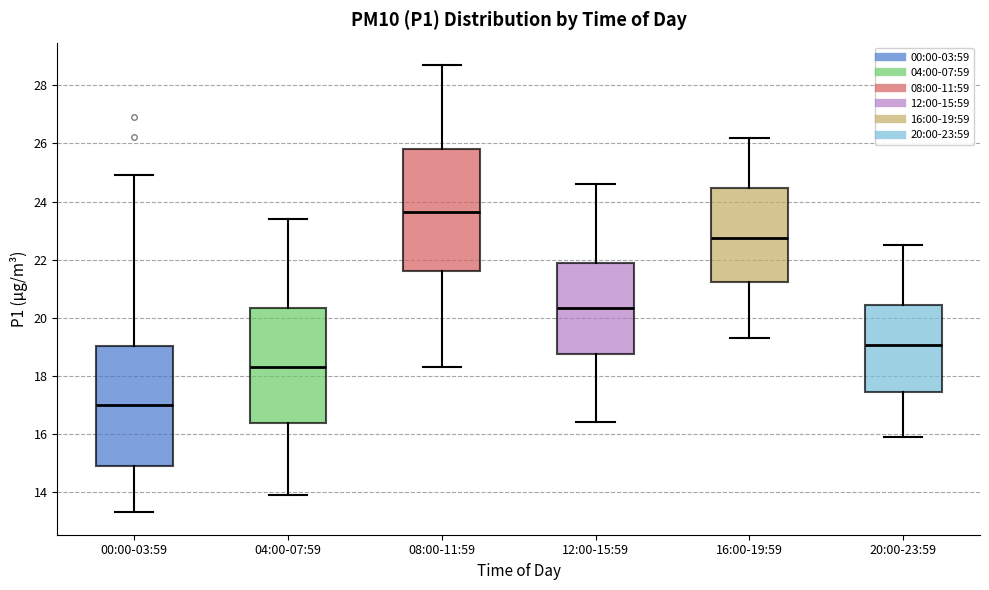

Where does the upper whisker of the box for 08:00-11:59 end on the y-axis? The values are not printed on the chart, so give them approximately, as read against the axis.

28.8